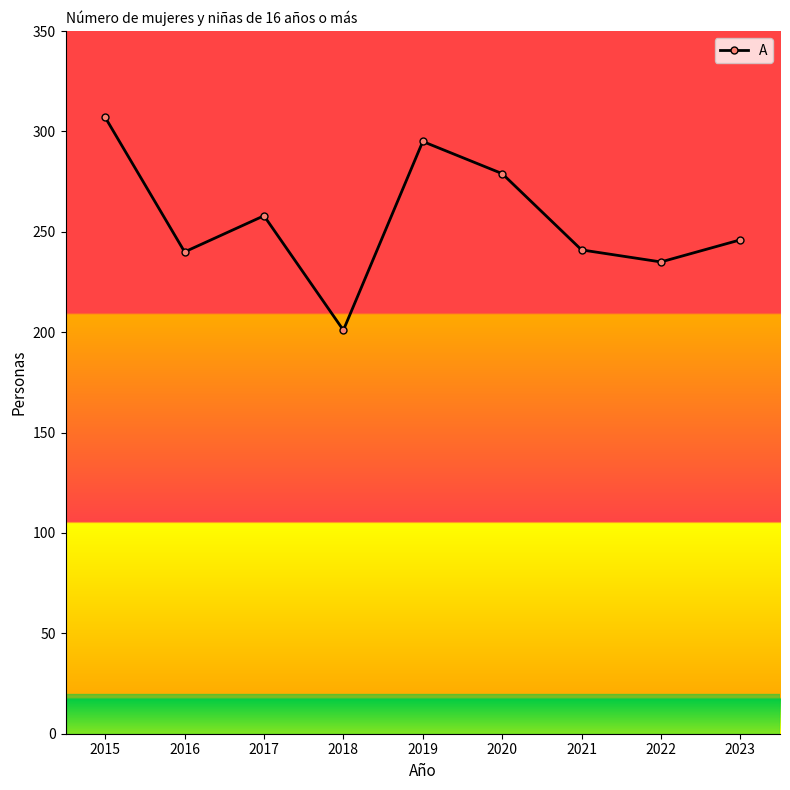

Which category has the highest value across all series?

2015